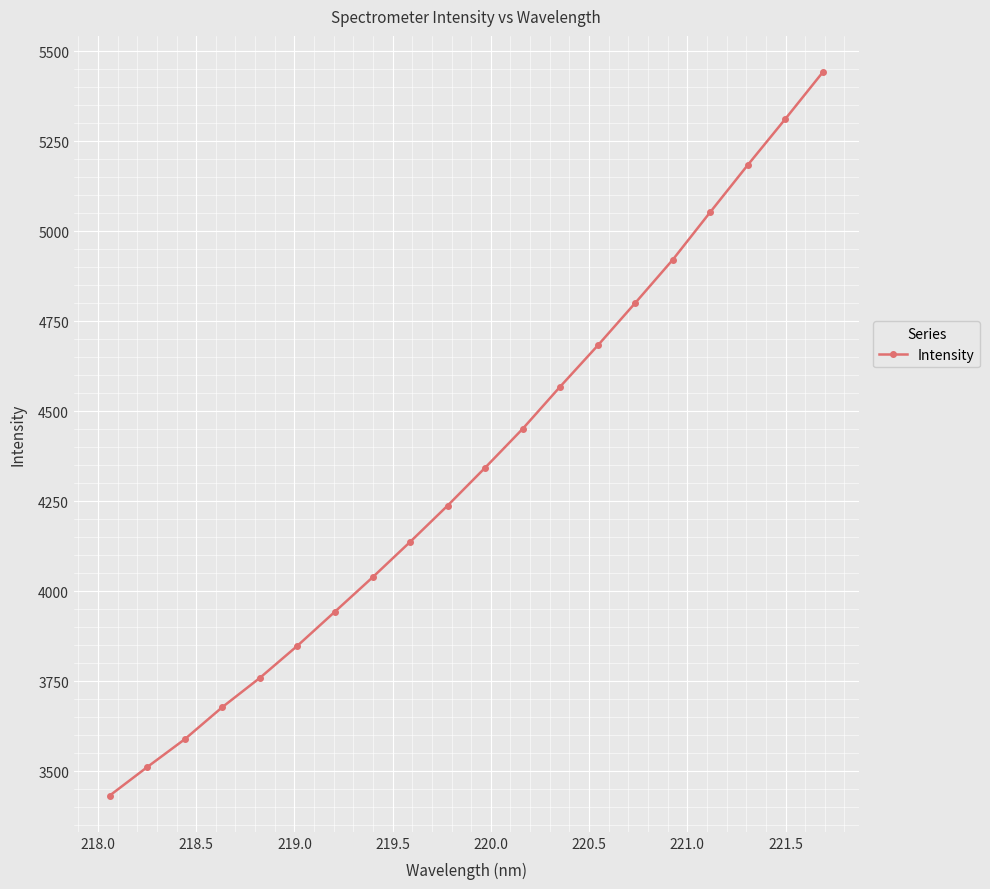

What is the value of the 8th point from the left?

4038.4